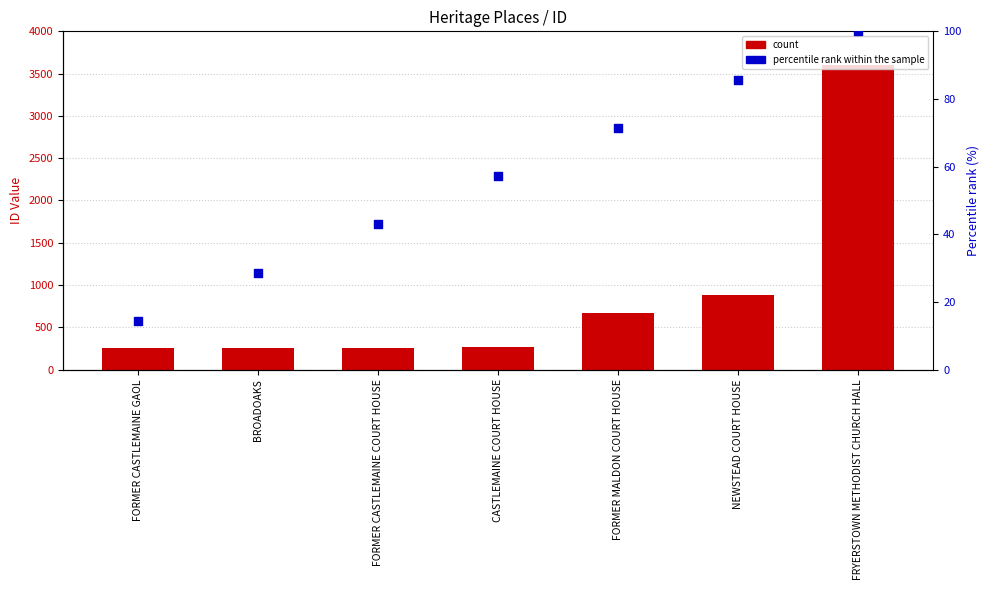

Is the value of percentile rank within the sample at BROADOAKS greater than the value of ID at FORMER CASTLEMAINE COURT HOUSE?

No